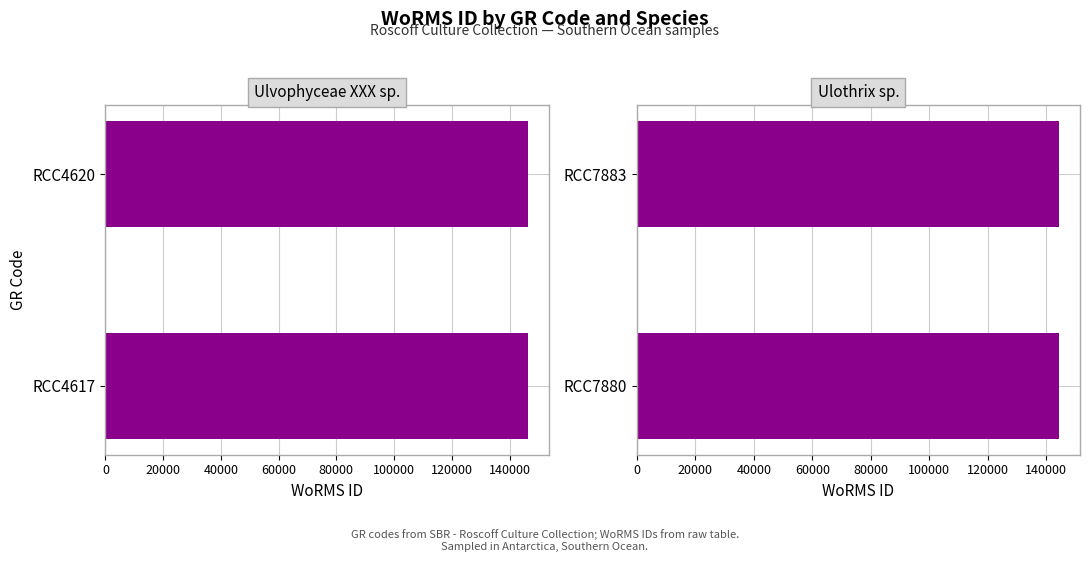

Reading left to right, what are all the values shown in this chart?

146216	146216	144287	144287